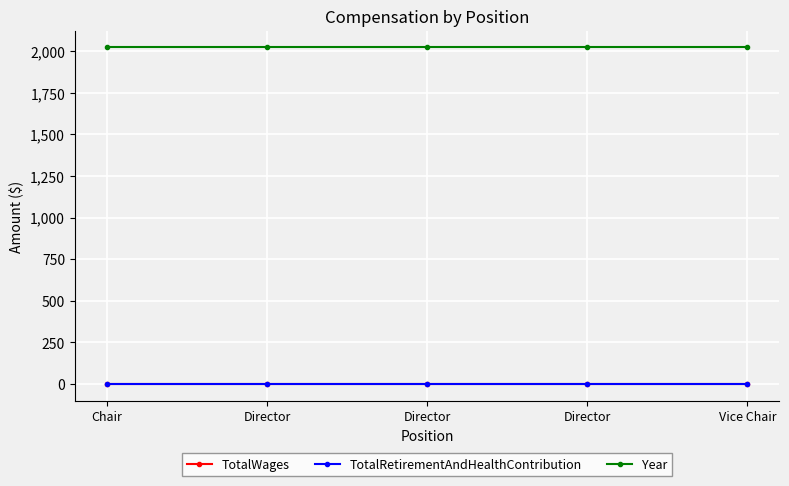

True or false: TotalWages has more than 1 interior local peaks.

False